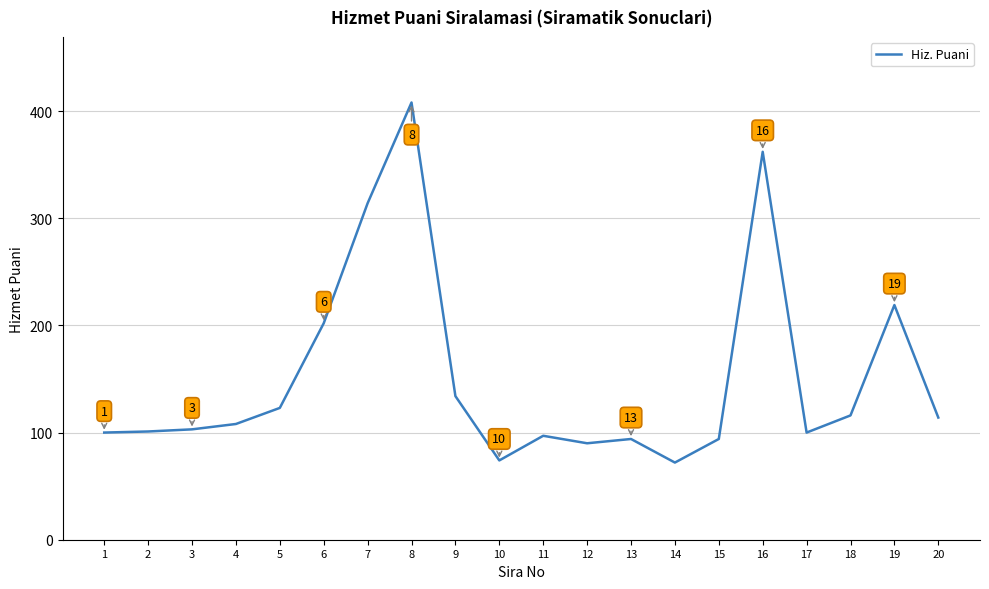

What is the difference between the maximum and minimum values?

336